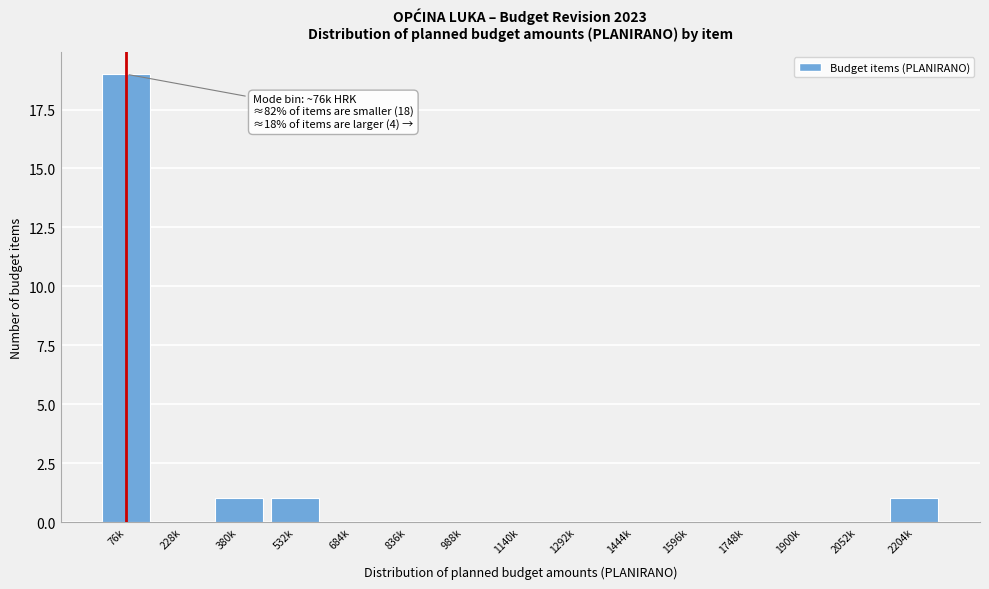

Reading left to right, what are all the values shown in this chart?

76k=19	228k=0	380k=1	532k=1	684k=0	836k=0	988k=0	1140k=0	1292k=0	1444k=0	1596k=0	1748k=0	1900k=0	2052k=0	2204k=1